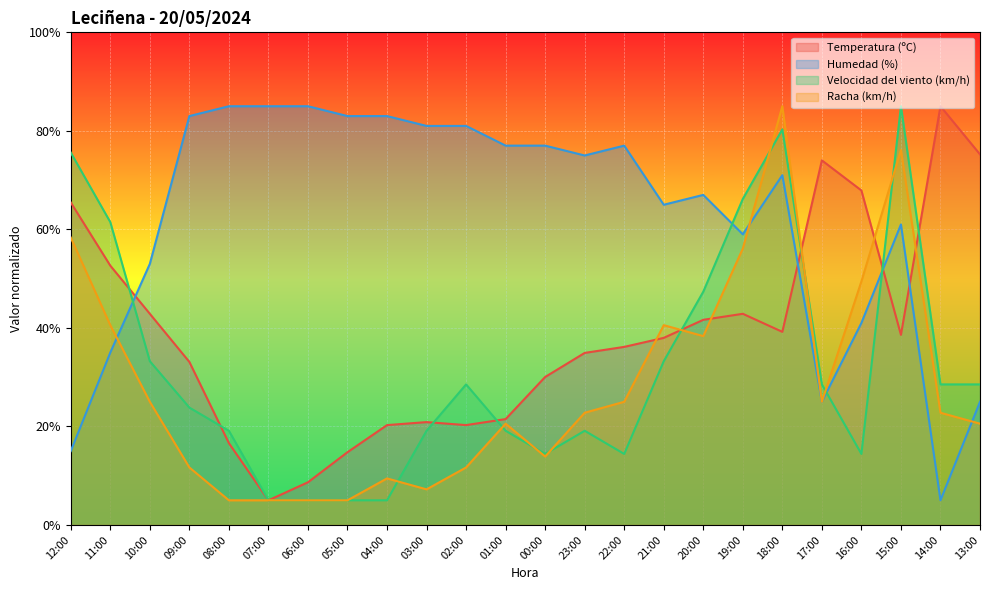

True or false: Racha (km/h) has a value of 17.8 at 09:00.

False